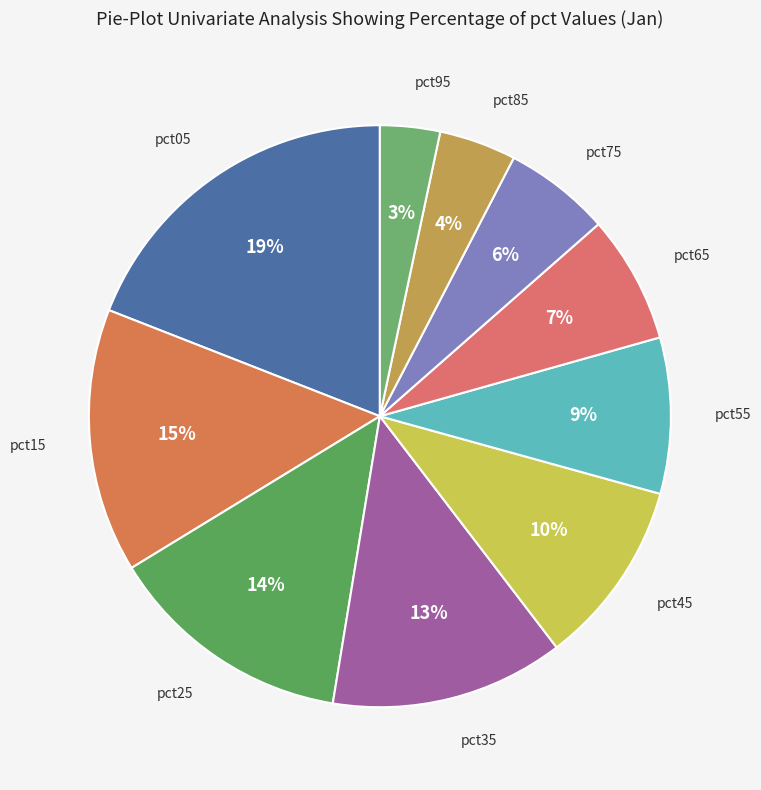

How many segments does this pie chart have?

10